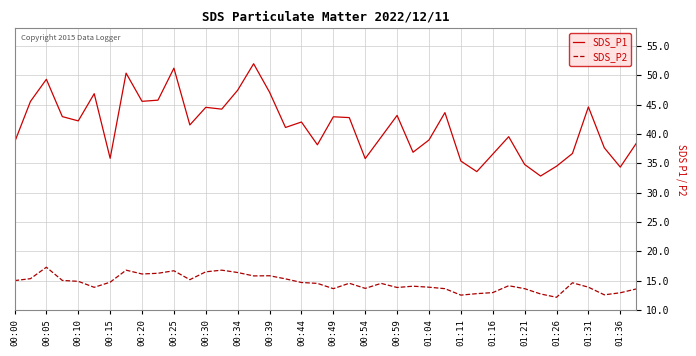

List the series in order of their peak value, highest first.

SDS_P1, SDS_P2